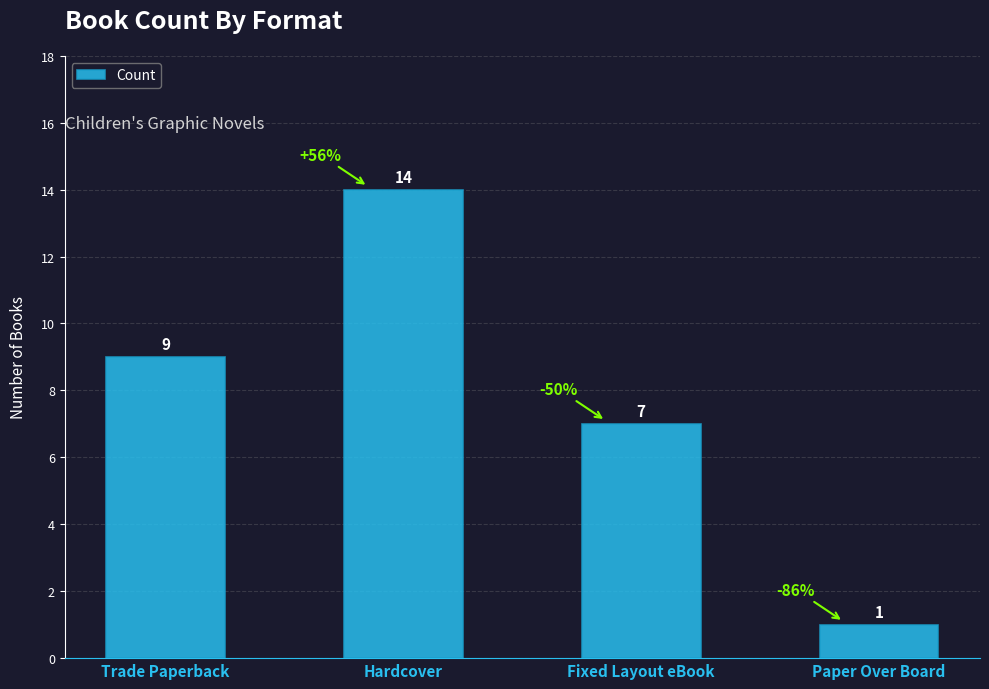

Reading left to right, list all the values displayed in this chart.

9	14	7	1